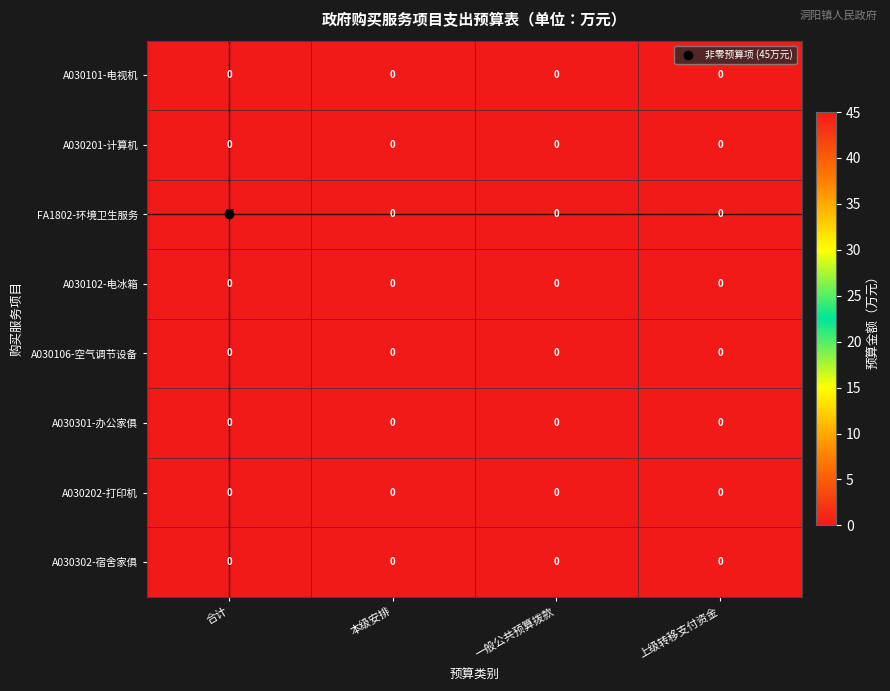

How many series are shown in this chart?

8